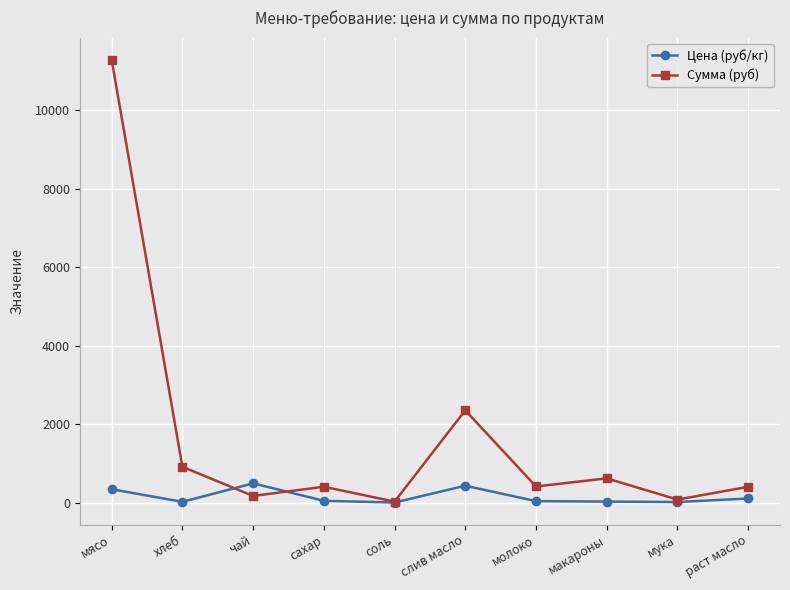

List the series in order of their overall mean, lowest first.

Цена (руб/кг), Сумма (руб)